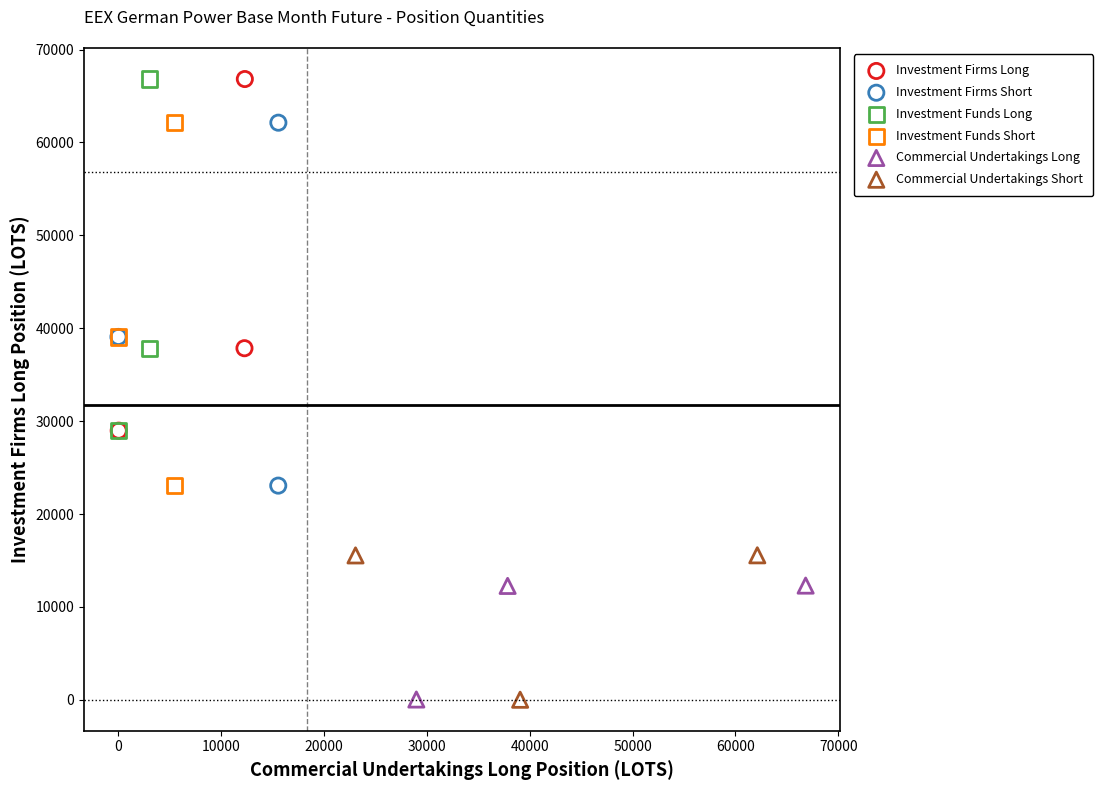

What are all the series names shown in the legend?

Investment Firms Long, Investment Firms Short, Investment Funds Long, Investment Funds Short, Commercial Undertakings Long, Commercial Undertakings Short